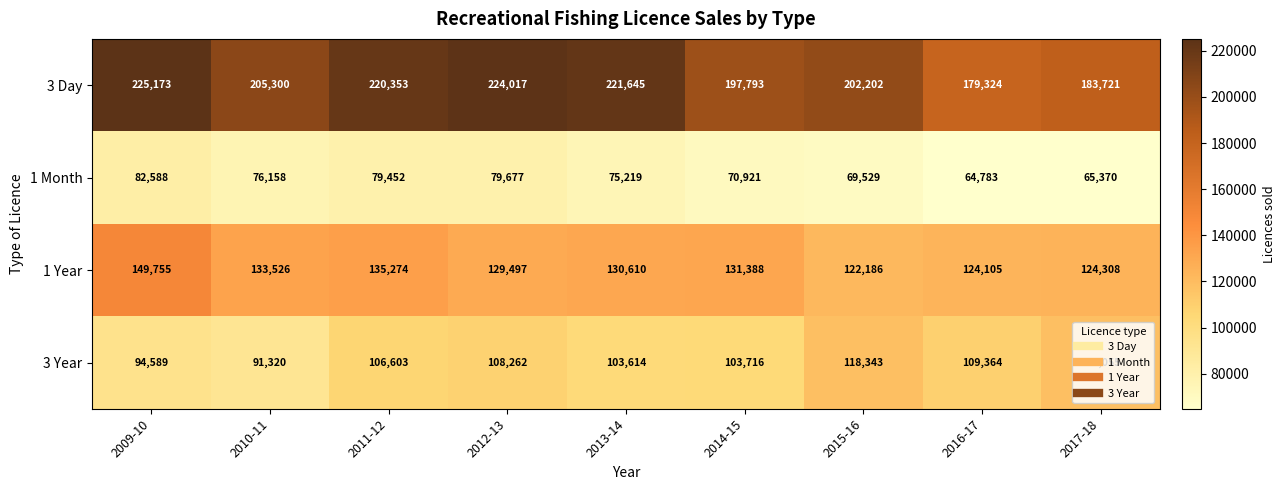

What is the difference between the highest and lowest values at 2014-15?

126872